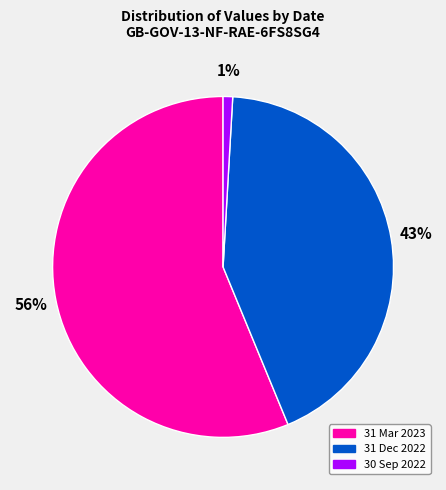

True or false: 31 Mar 2023 accounts for 50% of the total.

False